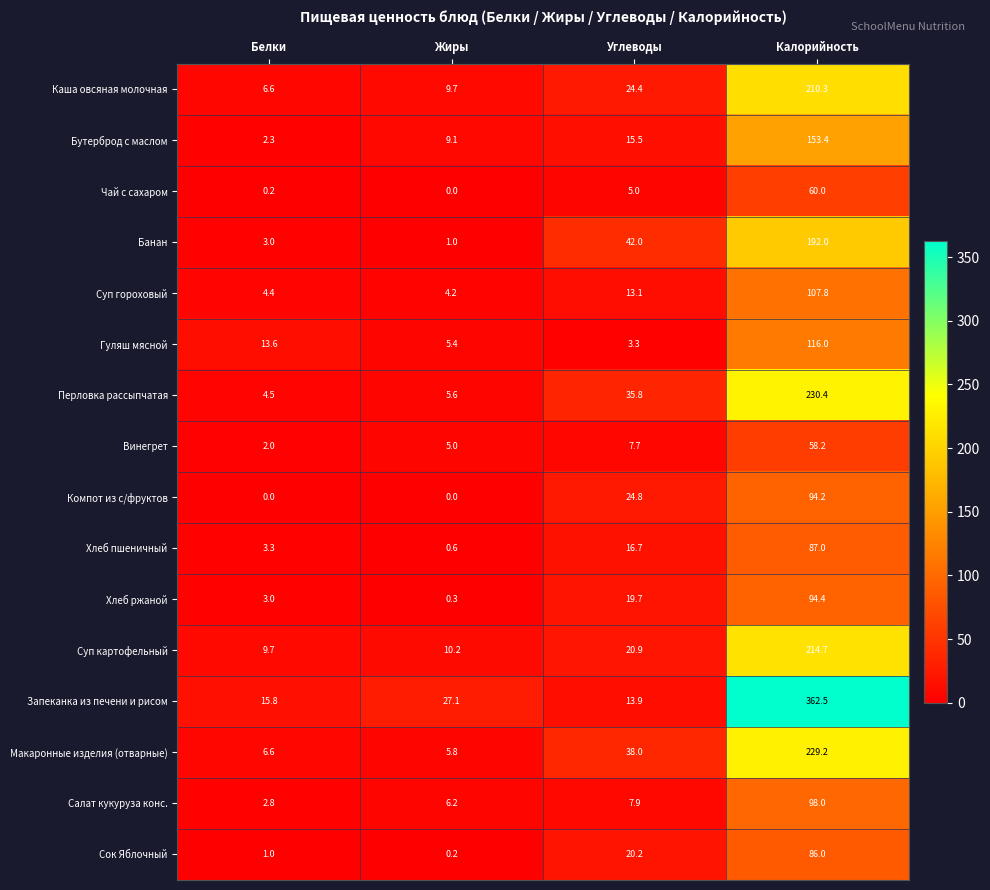

Which series has the largest total across all categories?

Запеканка из печени и рисом